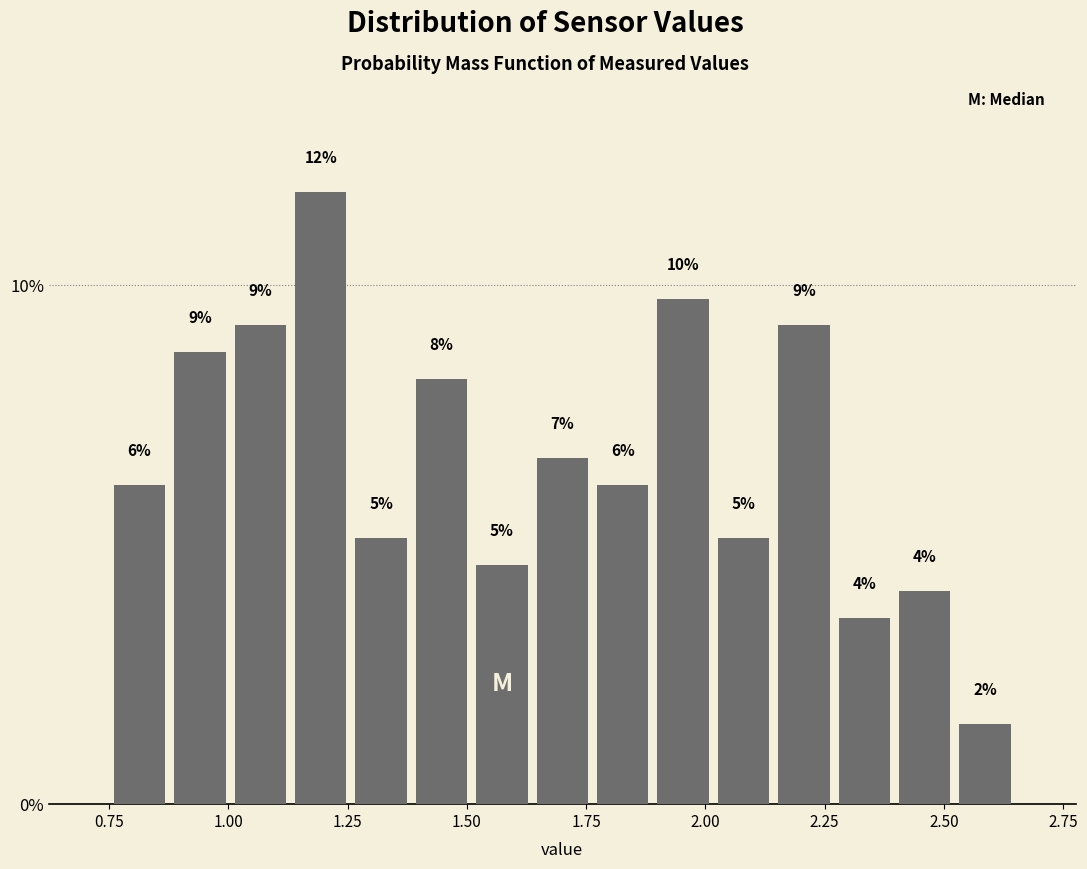

Around what value on the x-axis is the tallest bar? Give the approximate position of its centre, as read against the axis.

1.20